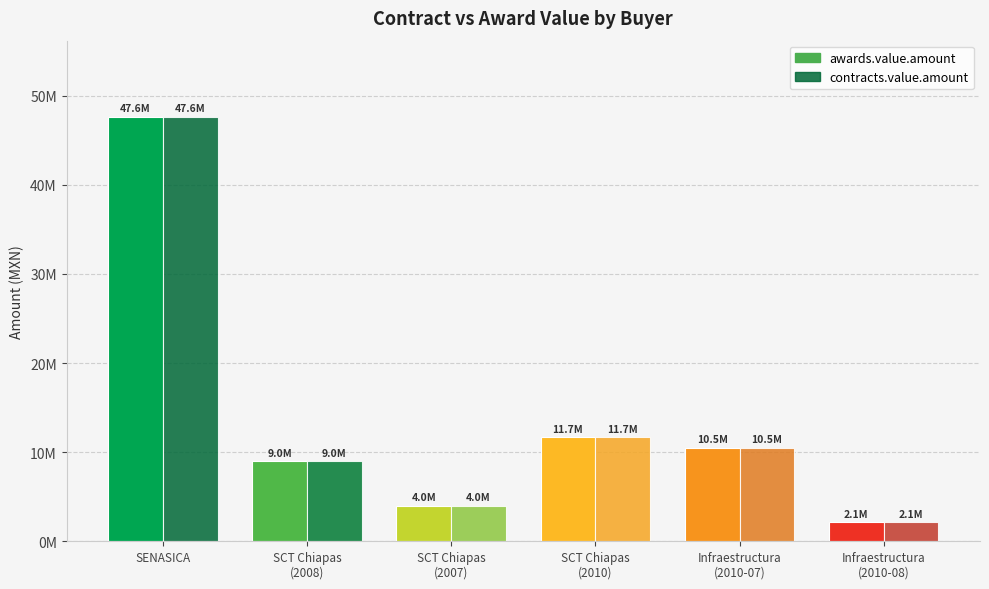

The contracts.value.amount series shows 761965.8 at Infraestructura
(2010-08). True or false?

False